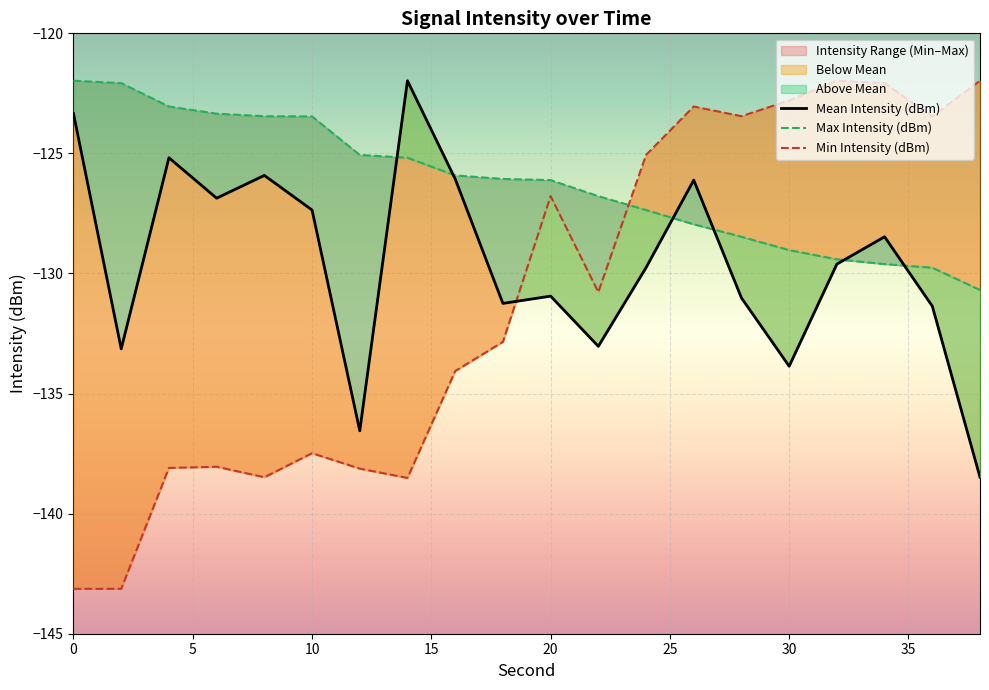

In Mean Intensity (dBm), how many points are higher than both neighbors (excluding endpoints)?

6